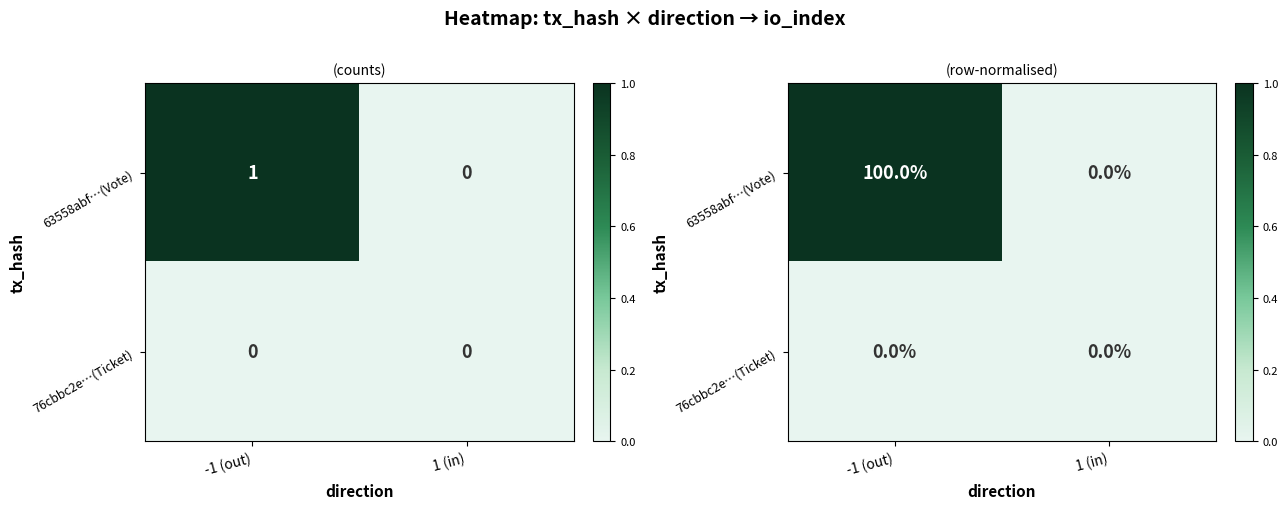

At 1 (in), list the series in order from smallest to largest.

63558abf…(Vote), 76cbbc2e…(Ticket)